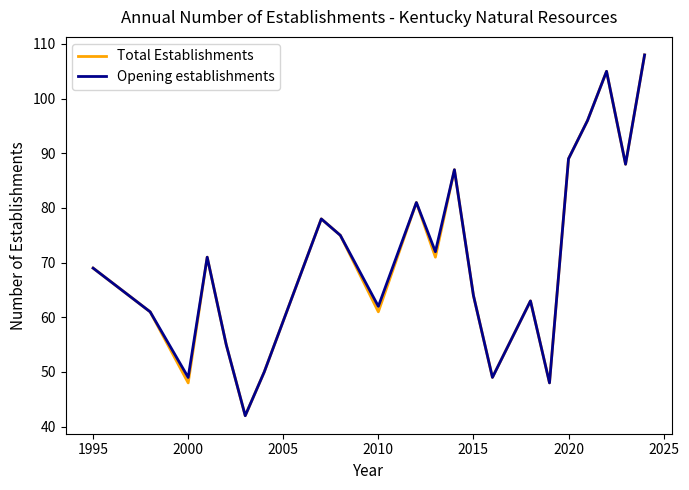

What is the maximum value for Opening establishments?

108